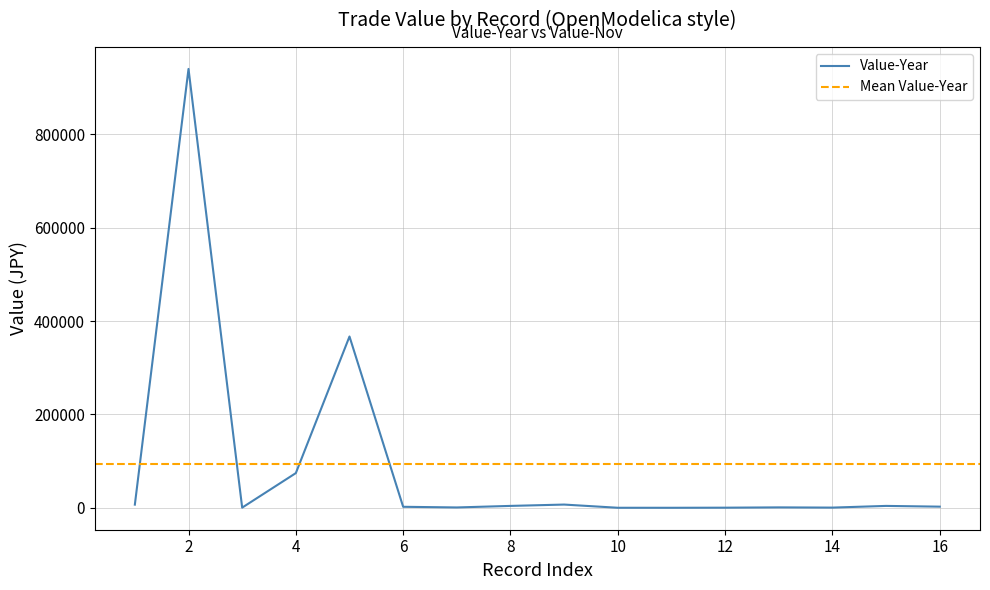

Where is the data nearest to the value 470072?

5